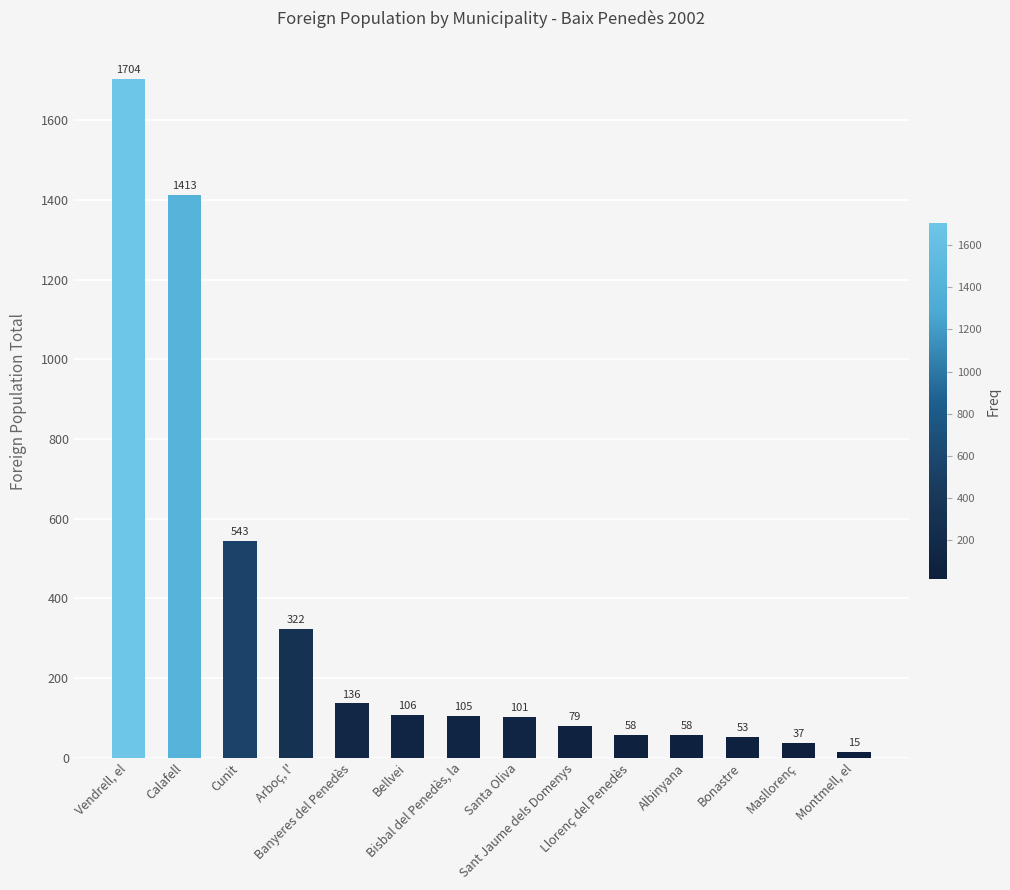

Reading left to right, transcribe all the data shown in this chart.

1704	1413	543	322	136	106	105	101	79	58	58	53	37	15